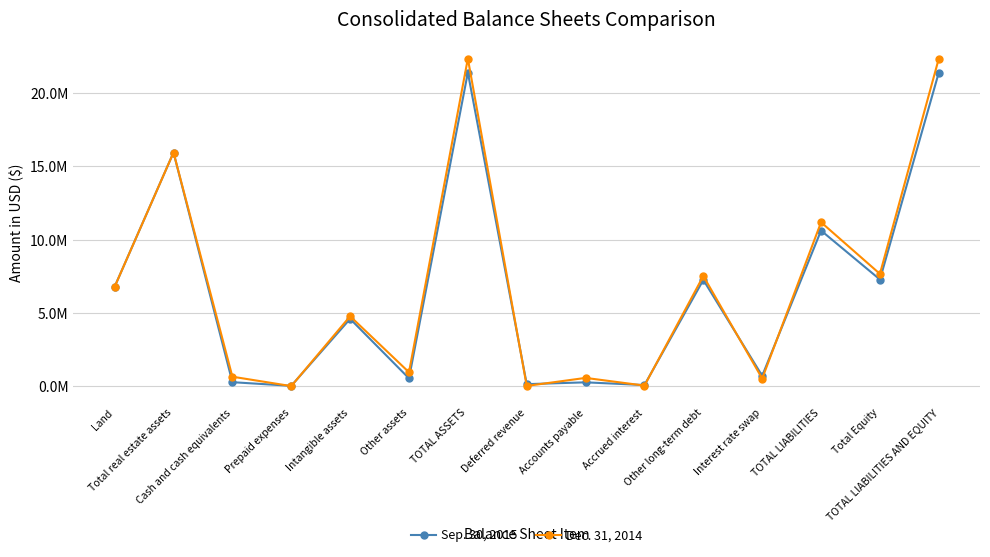

How many interior local peaks does the Dec. 31, 2014 series have?

6